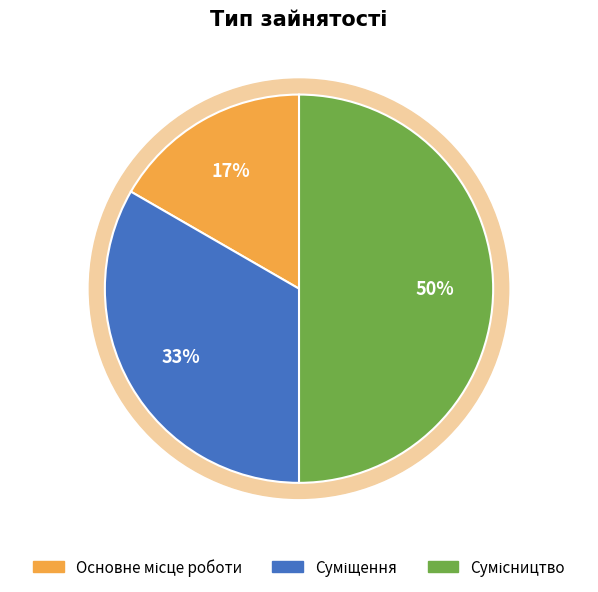

Which category has the smallest portion of the pie?

Основне місце роботи